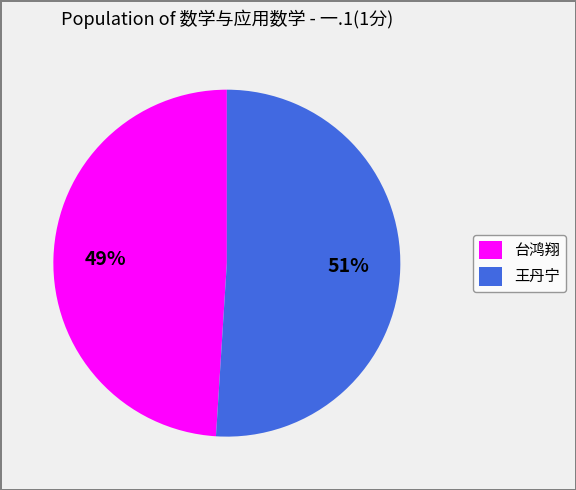

What is the smallest slice in the pie chart?

台鸿翔